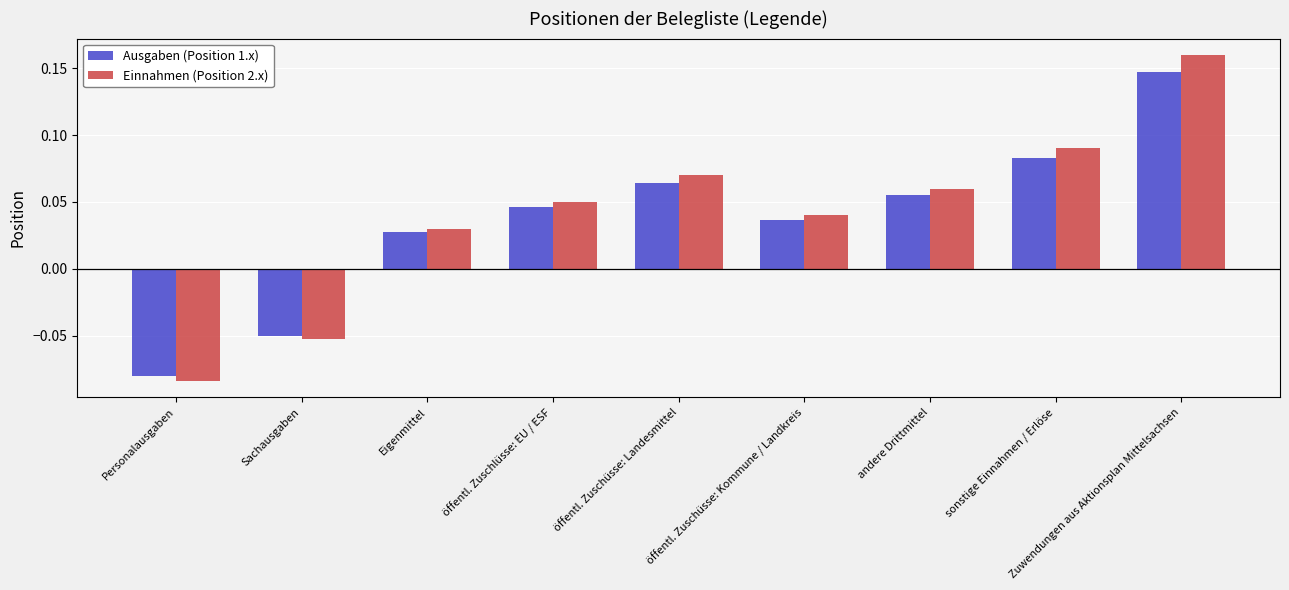

What is the label of the 5th bar from the left?

öffentl. Zuschüsse: Landesmittel